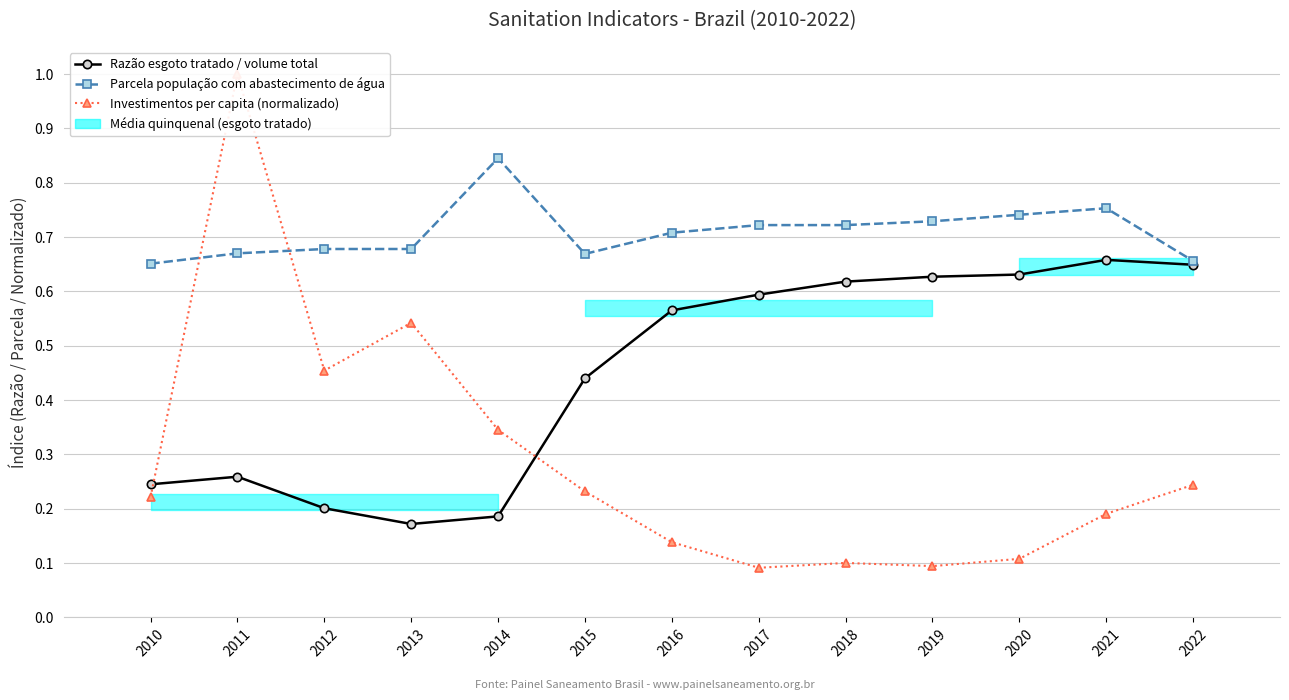

Which series changed the most between 2020 and 2022?

Investimentos per capita (normalizado)